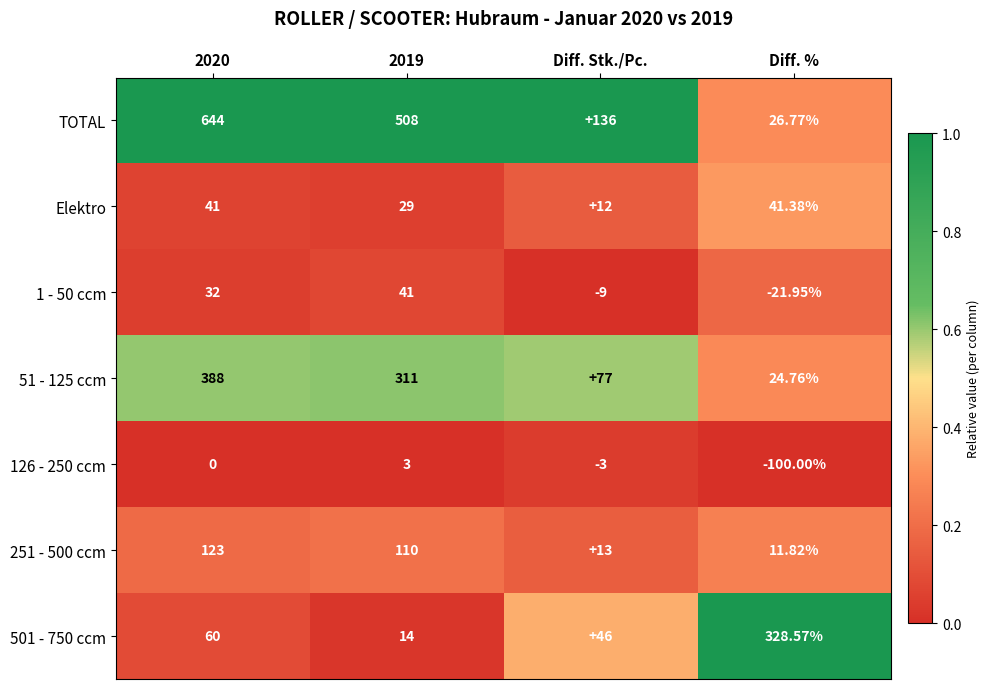

Which series has the largest total across all categories?

TOTAL